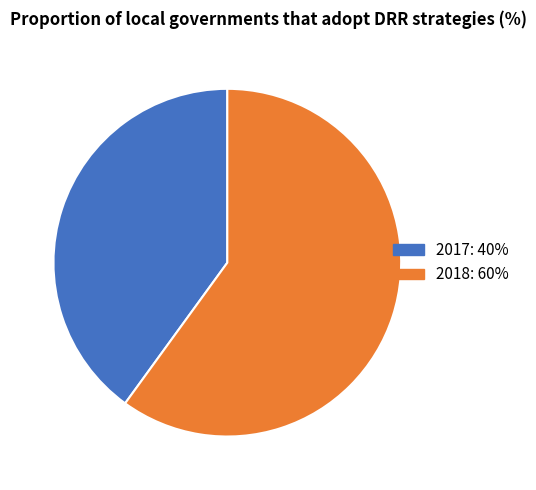

The 2017 slice represents 40% of the pie. True or false?

True